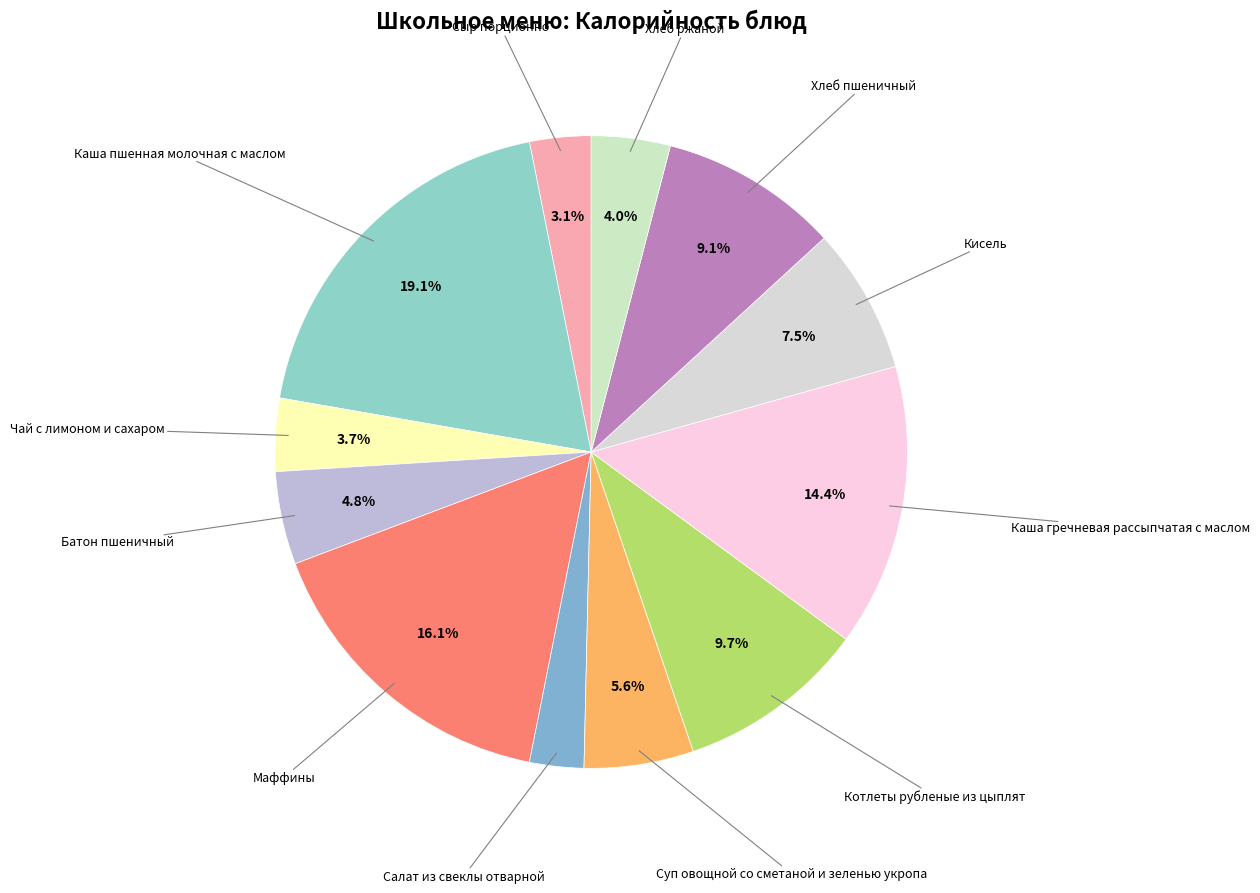

What percentage do Котлеты рубленые из цыплят and Хлеб пшеничный together represent?

18.8%